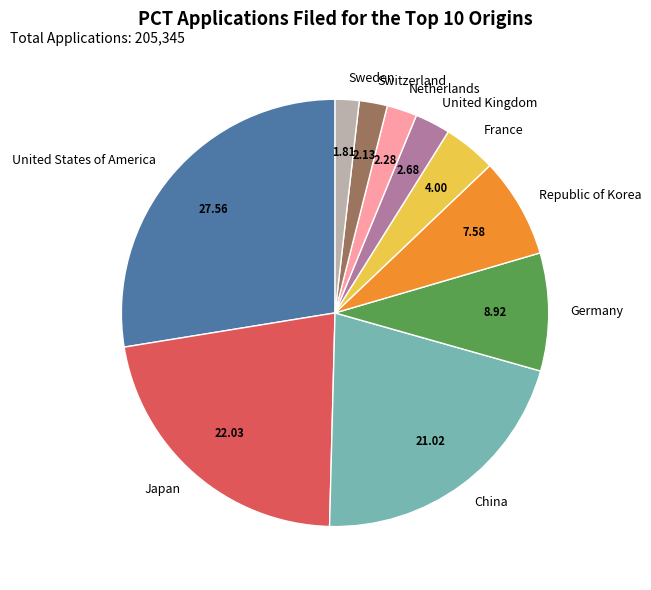

Between United States of America and Netherlands, which is larger?

United States of America